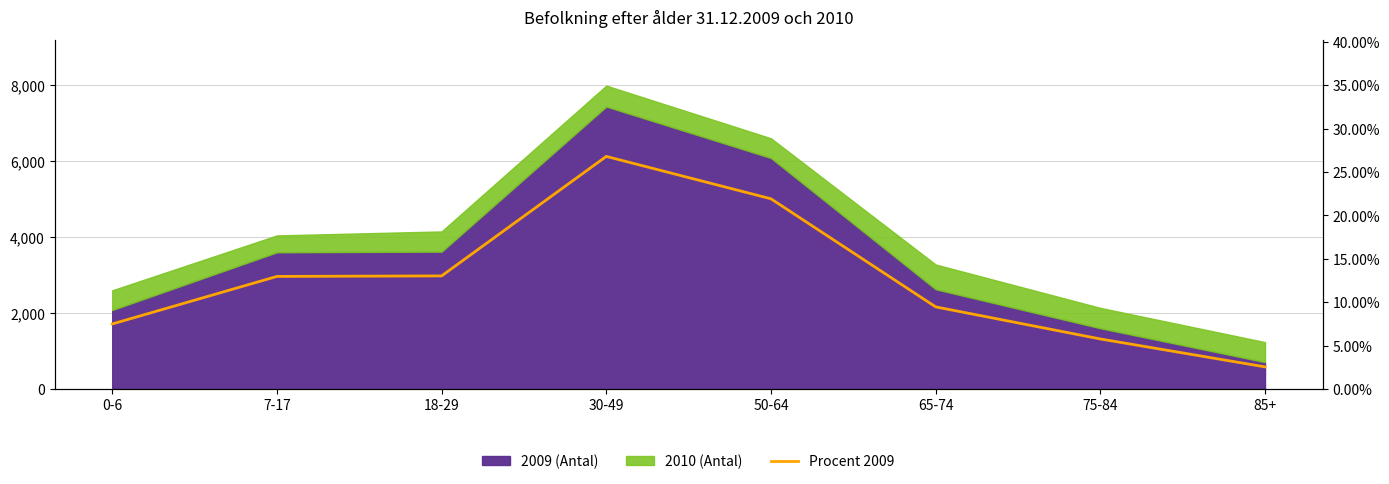

At which category does the data reach its first local peak?

30-49